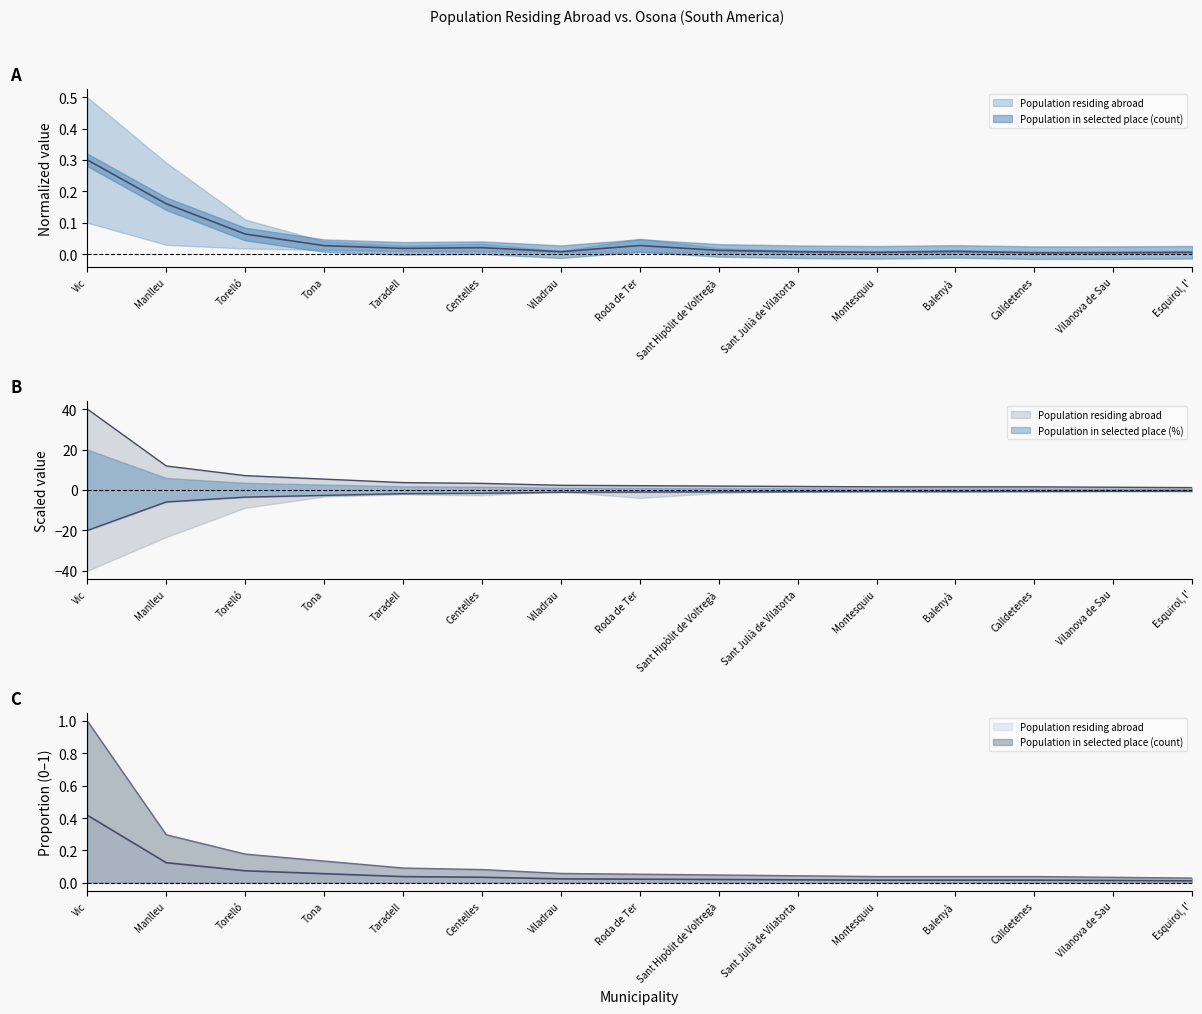

What are all the series names shown in the legend?

Population residing abroad, Population in selected place (count), Population in selected place (%)